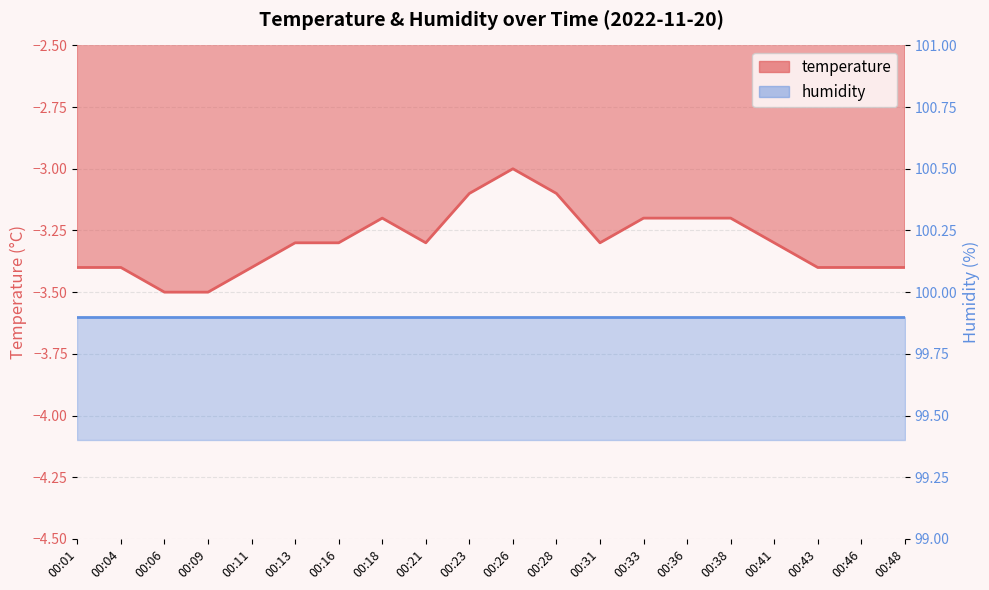

Reading left to right, what are all the values shown in this chart?

-3.4	-3.4	-3.5	-3.5	-3.4	-3.3	-3.3	-3.2	-3.3	-3.1	-3.0	-3.1	-3.3	-3.2	-3.2	-3.2	-3.3	-3.4	-3.4	-3.4